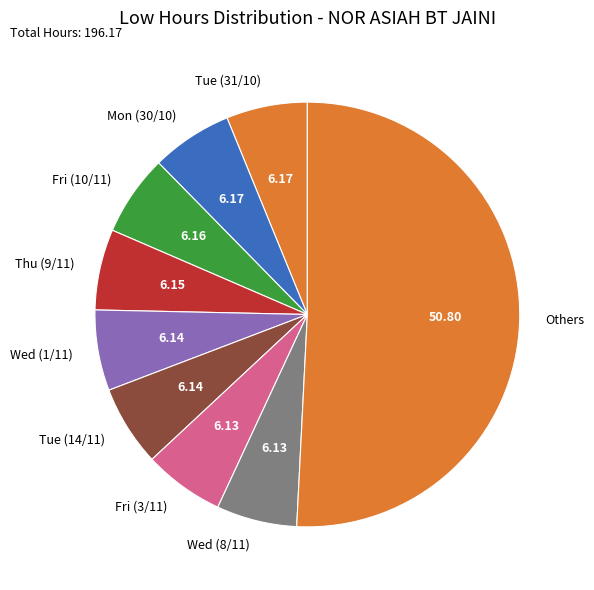

What is the ratio of the value at Mon (30/10) to the value at Thu (9/11)?

1.0